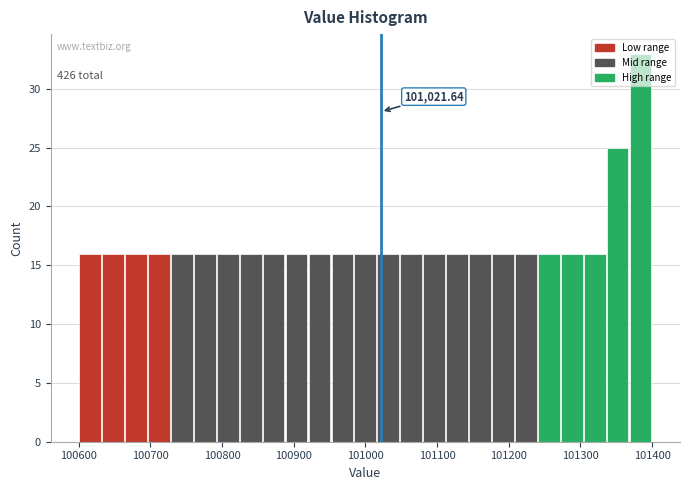

Read against the x-axis, roughly where is the centre of the tallest bar?

101380